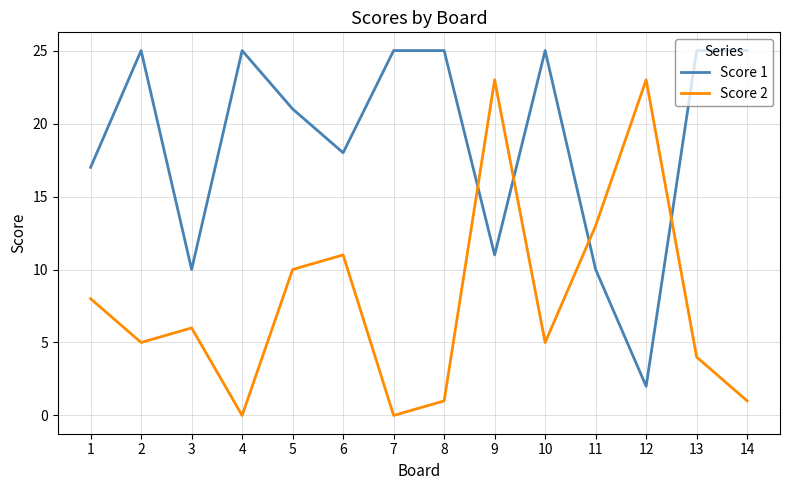

What is the lowest value of the Score 1 series?

2